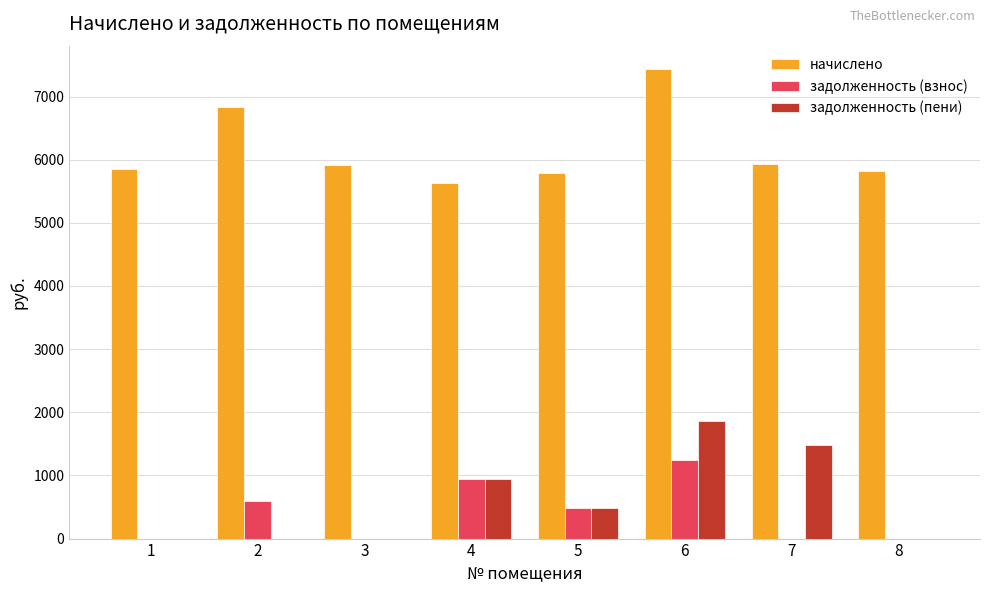

How many distinct data groups are displayed?

3